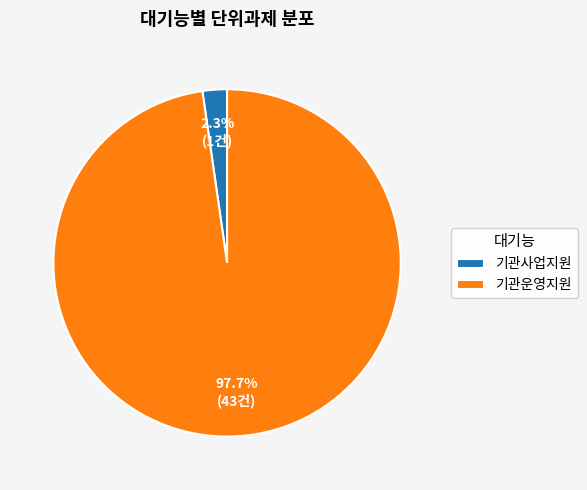

Rank the categories by value from lowest to highest.

기관사업지원, 기관운영지원